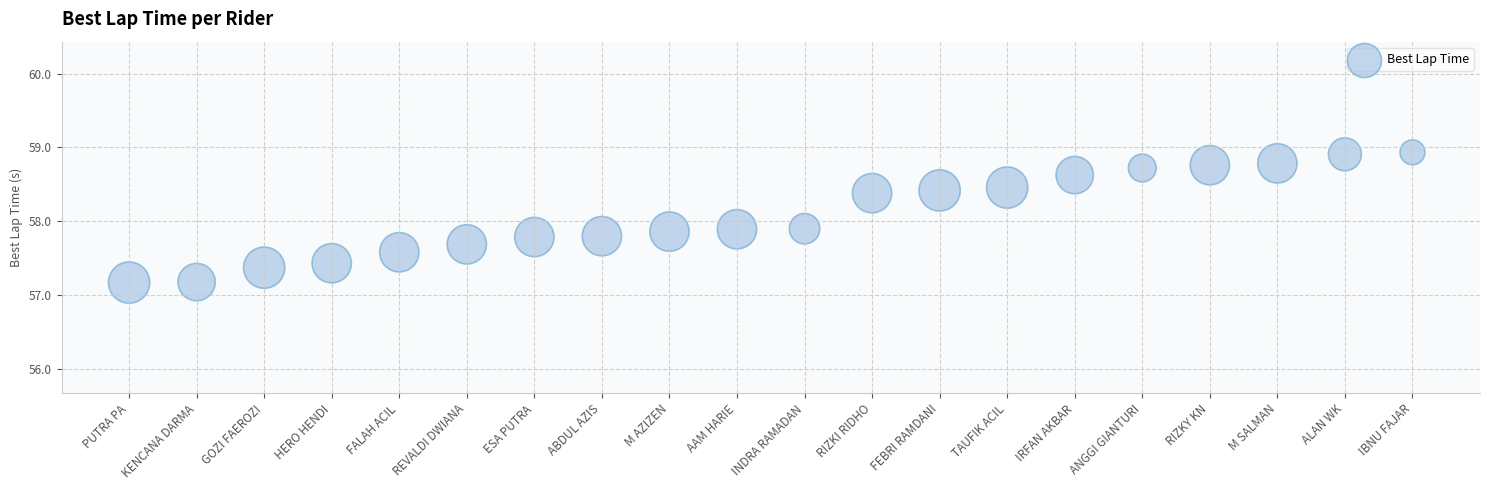

What is the range of Y values (max minus min)?

1.8